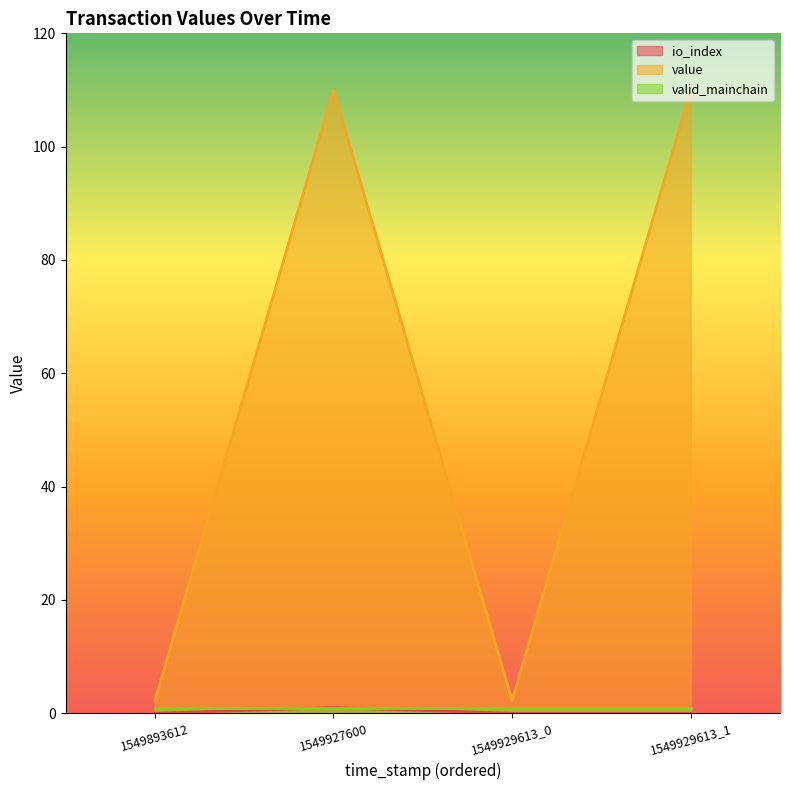

At how many categories does at least one series exceed 88?

2